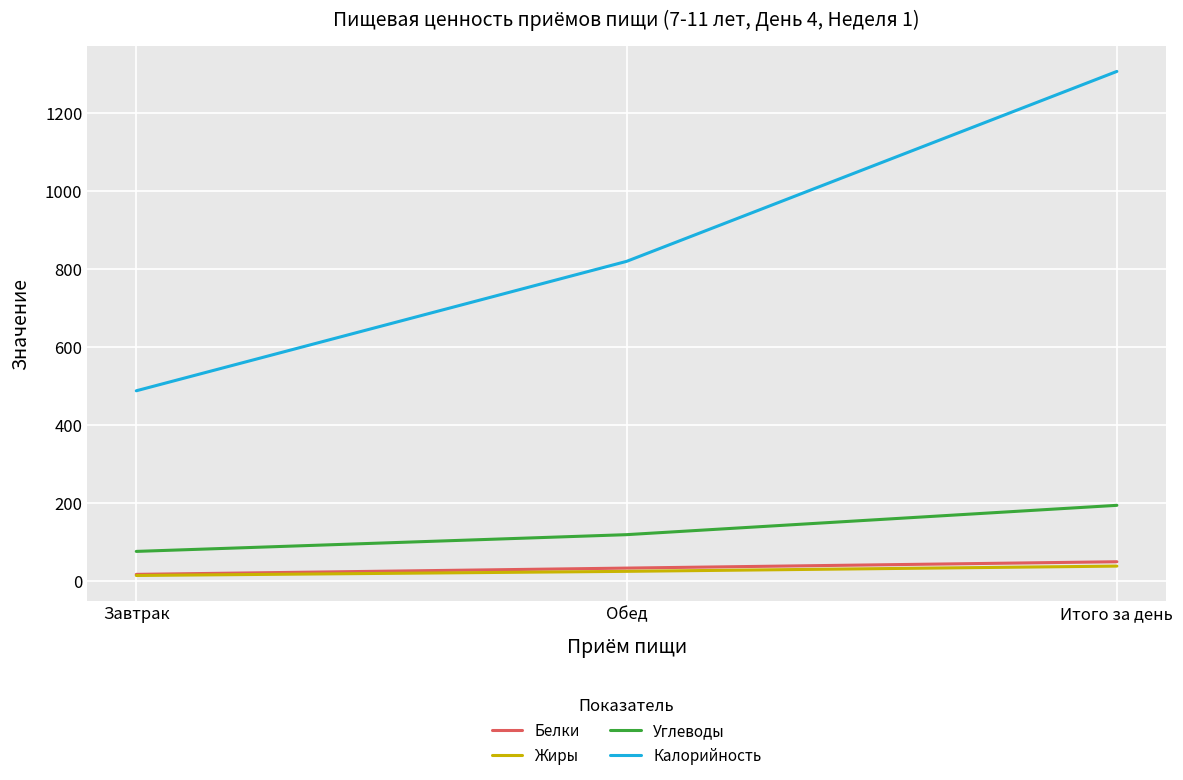

What is the lowest value of the Белки series?

16.3